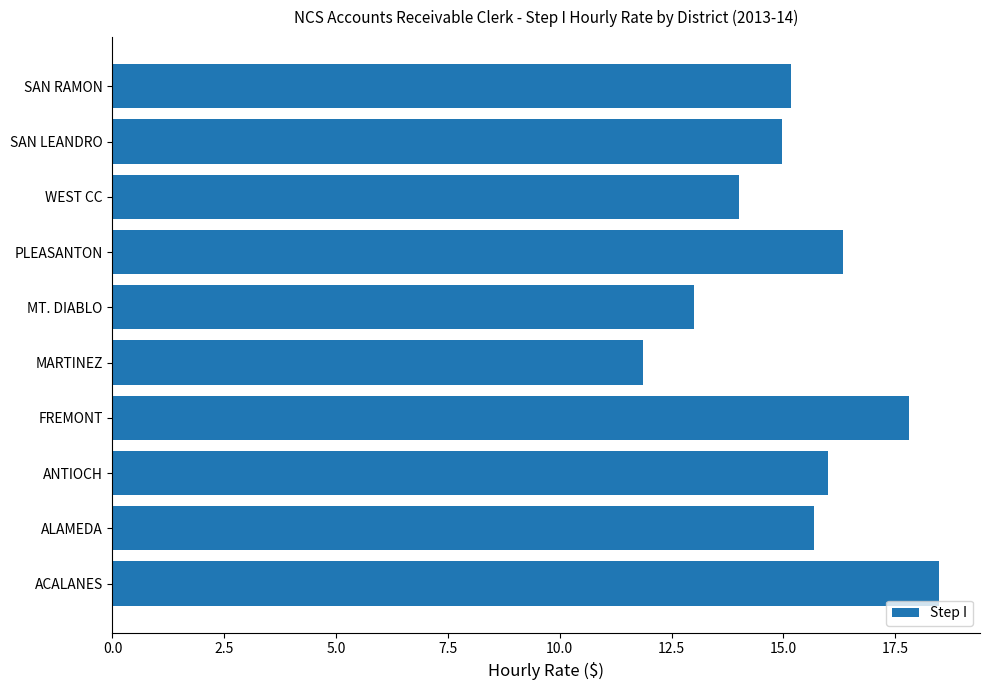

What is the ratio of the value at PLEASANTON to the value at MT. DIABLO?

1.3